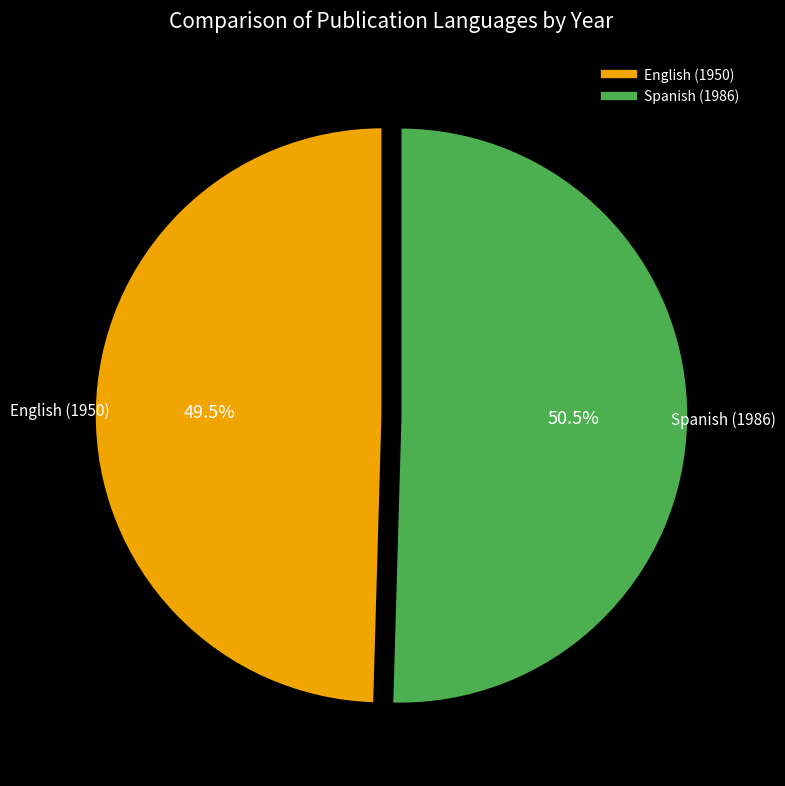

Is it true that Spanish (1986) is 60% of the pie?

False